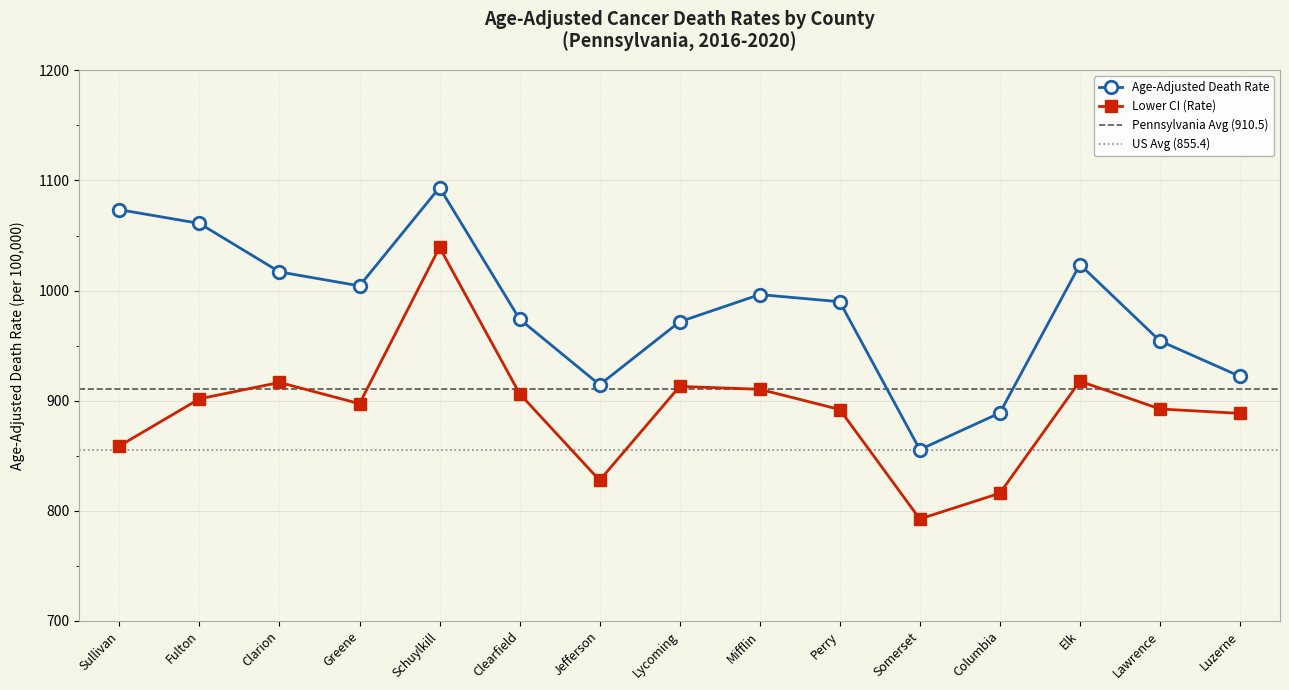

What is the difference between the Lower CI (Rate) values at Somerset and Columbia?

23.4